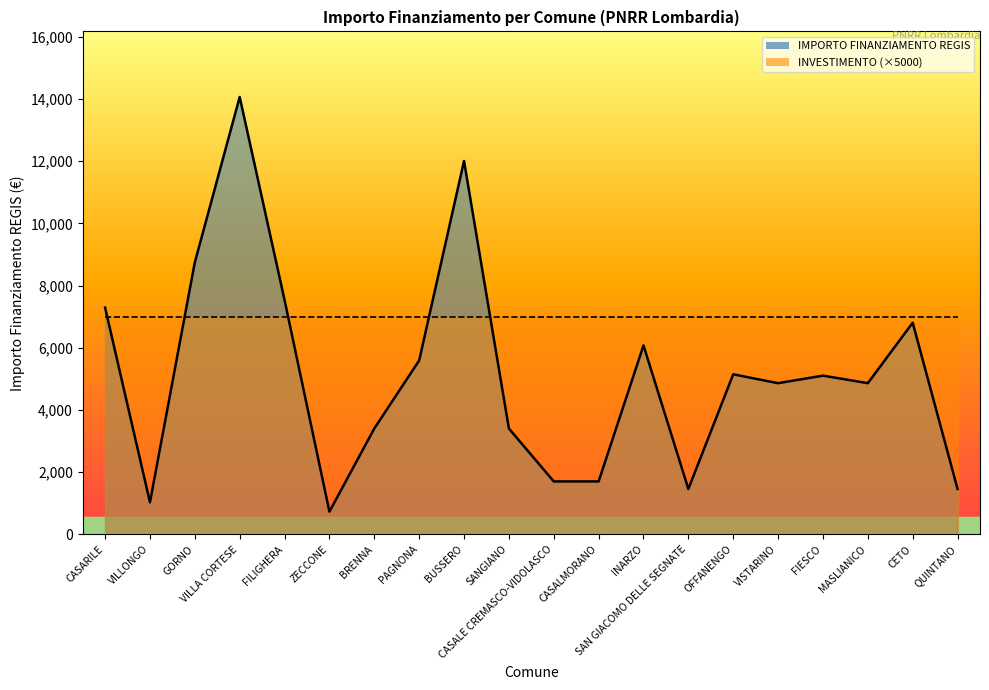

Read the value at SAN GIACOMO DELLE SEGNATE.

1458